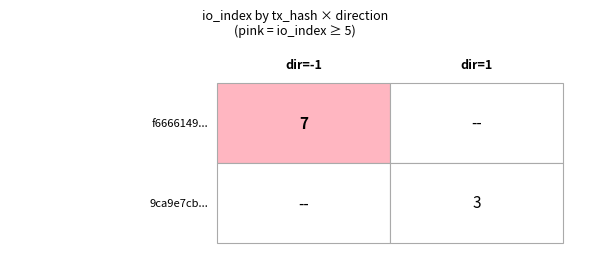

What is the maximum value for 9ca9e7cb...?

3